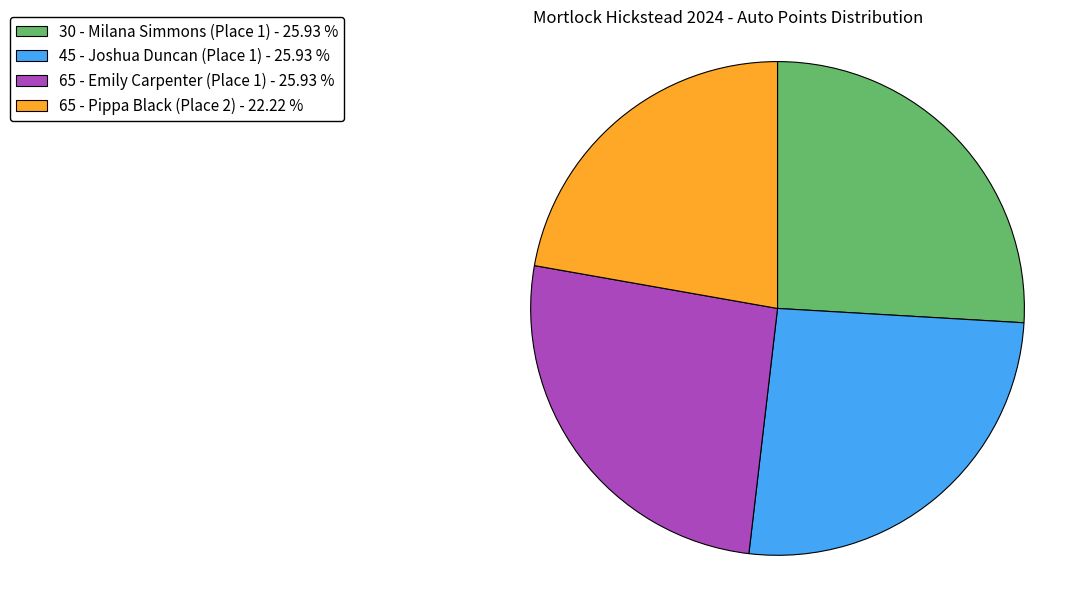

Do 45 - Joshua Duncan (Place 1) - 25.93 % and 30 - Milana Simmons (Place 1) - 25.93 % together represent more than half of the pie?

Yes